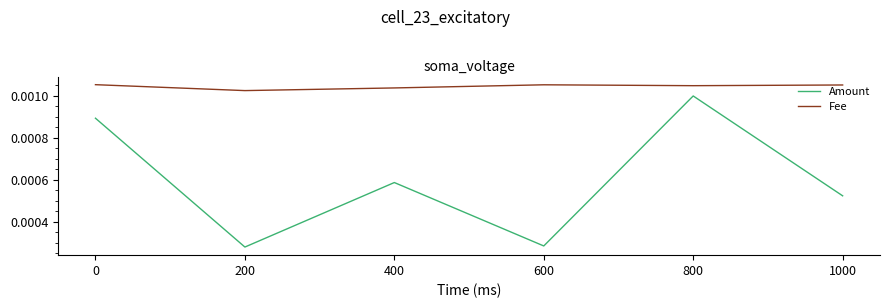

Rank the series by their average value, from lowest to highest.

Amount, Fee